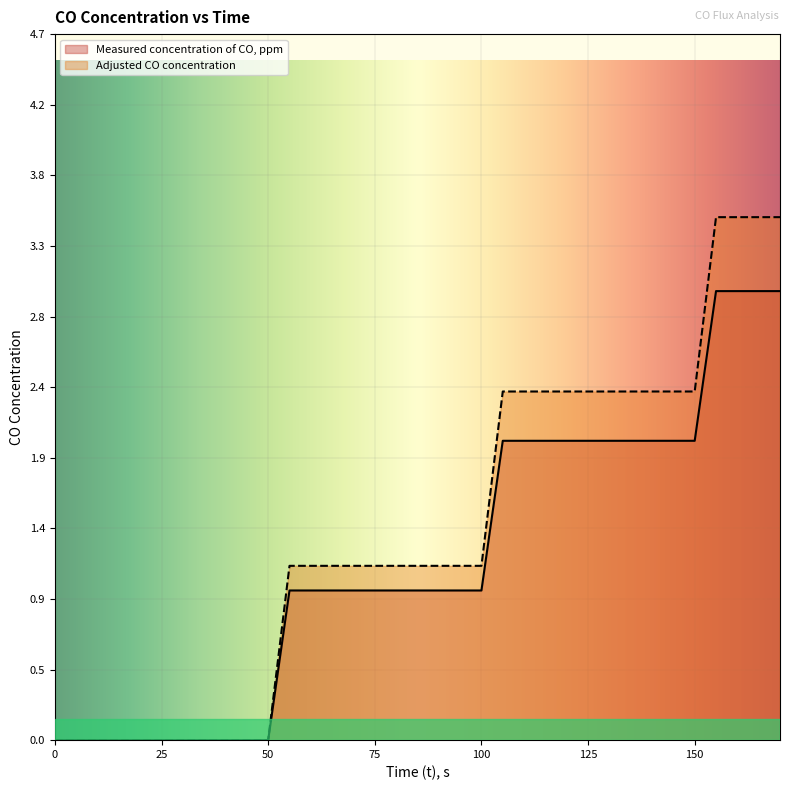

At how many categories does at least one series exceed 2?

14